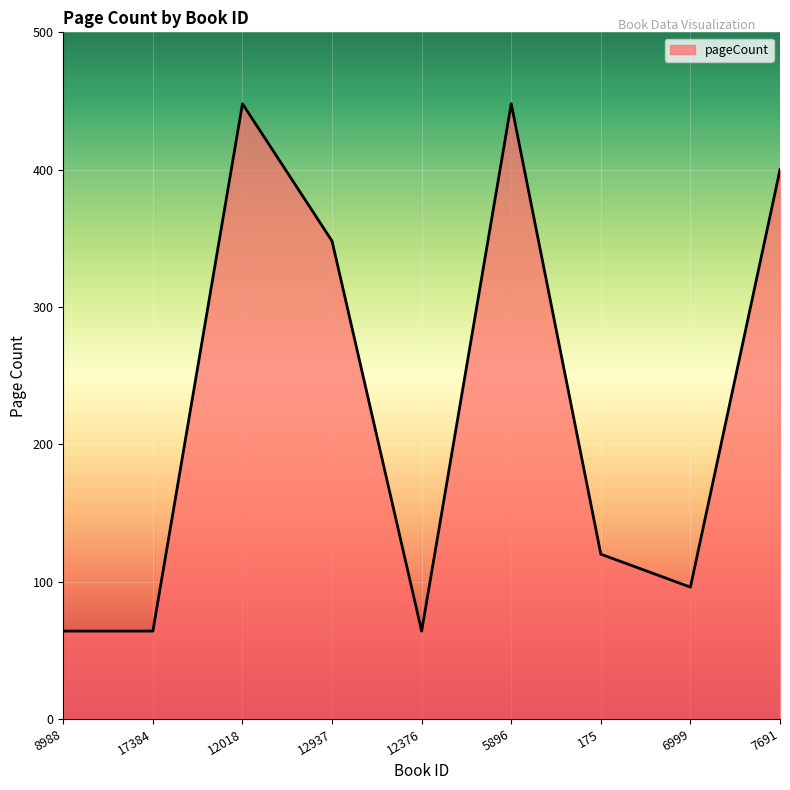

What is the change in value from 8988 to 6999?

+32